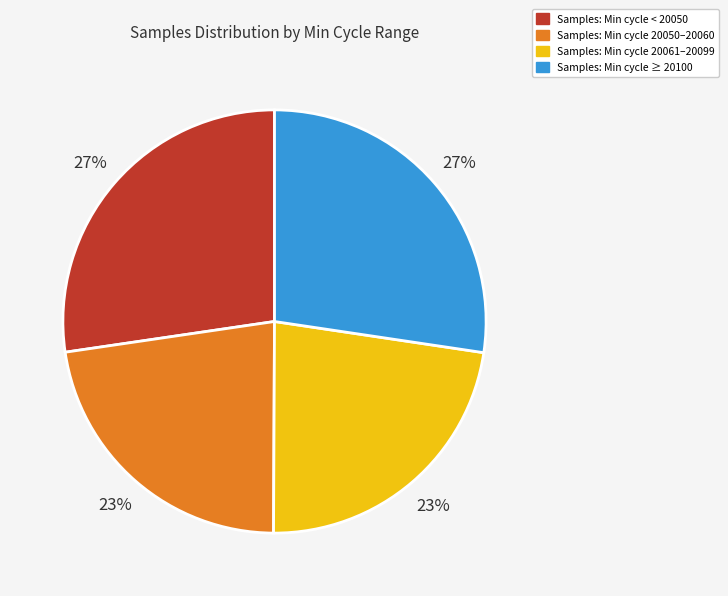

To the nearest percent, what is the average slice percentage?

25%